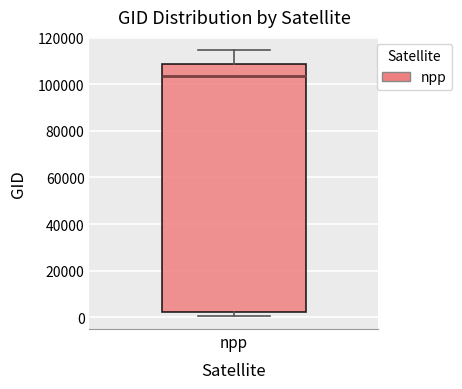

Where does the upper whisker of the box for npp end on the y-axis? The values are not printed on the chart, so give them approximately, as read against the axis.

114000